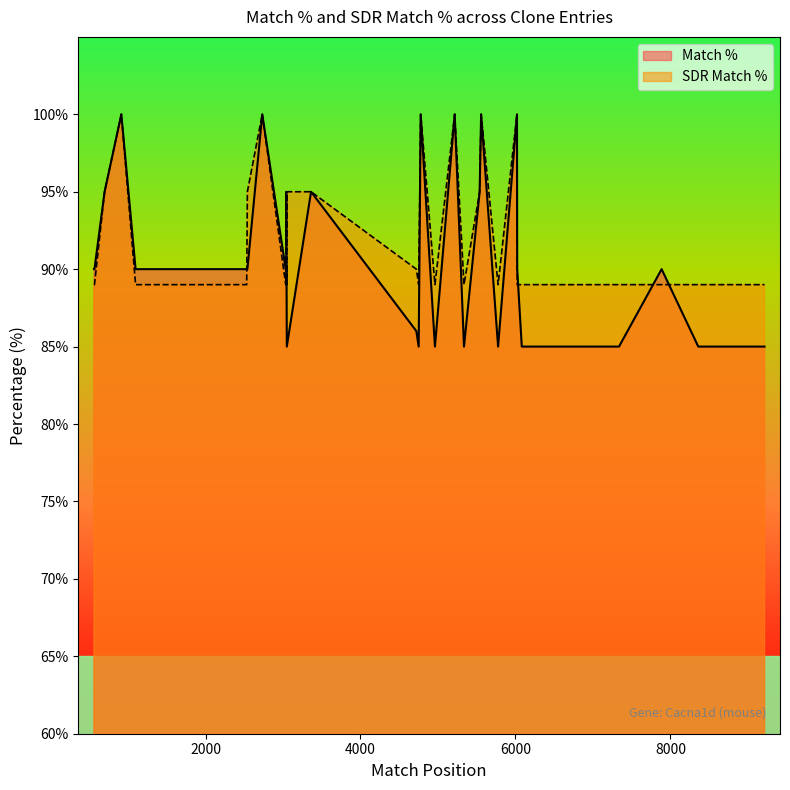

Is it true that SDR Match % equals 36 at TRCN0000236434?

False